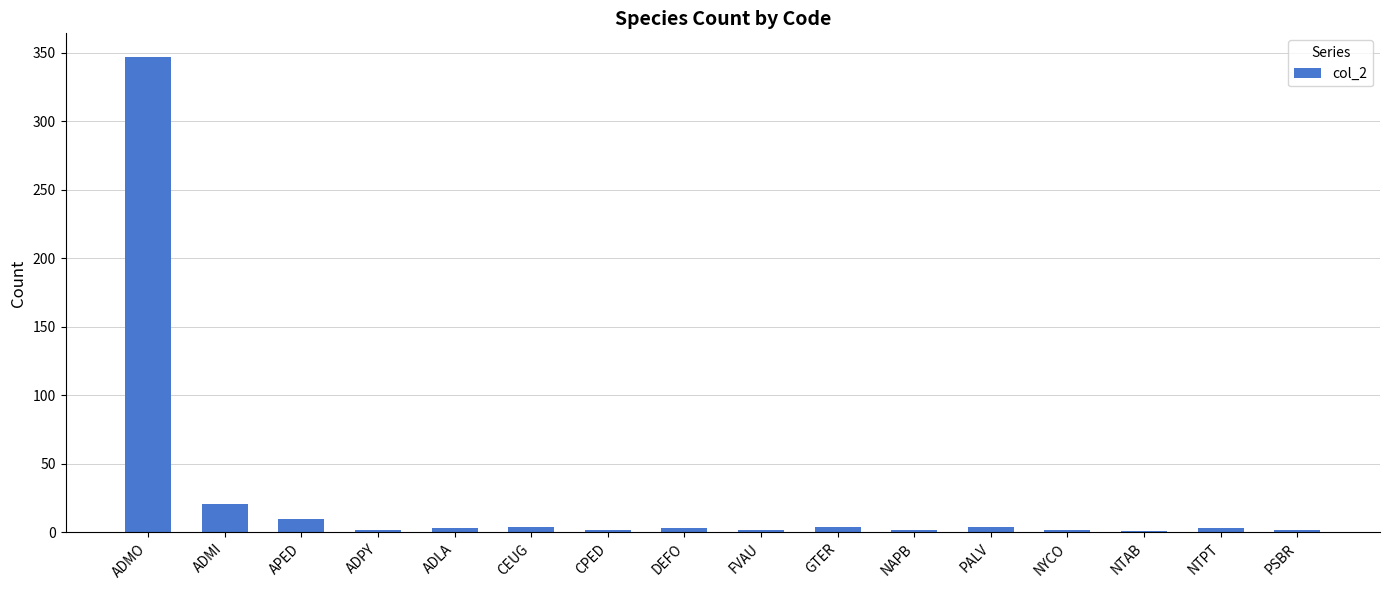

At which label is the value closest to 174?

ADMI